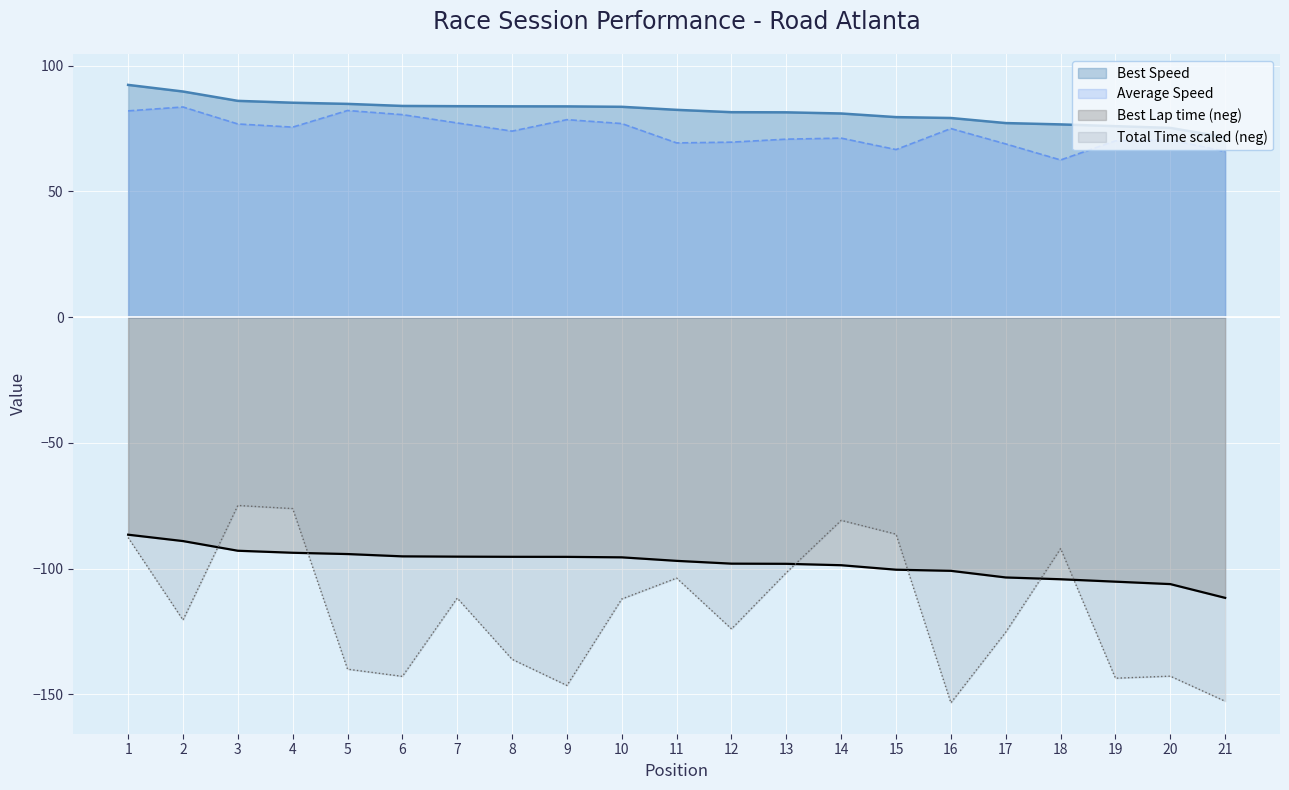

Rank the series by their maximum value, from lowest to highest.

Best Lap time (neg), Total Time scaled (neg), Average Speed, Best Speed